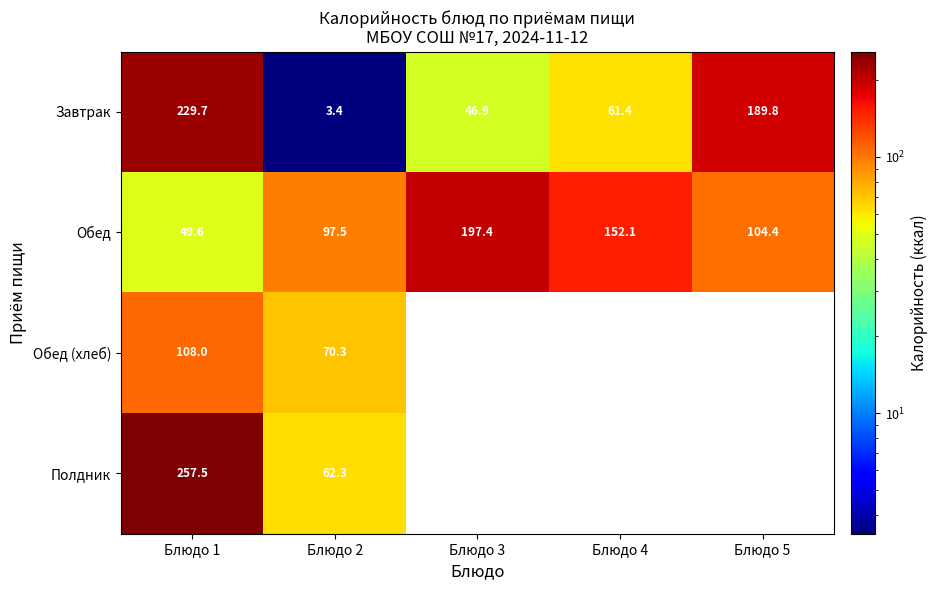

At which category is the sum across all series the highest?

Блюдо 1